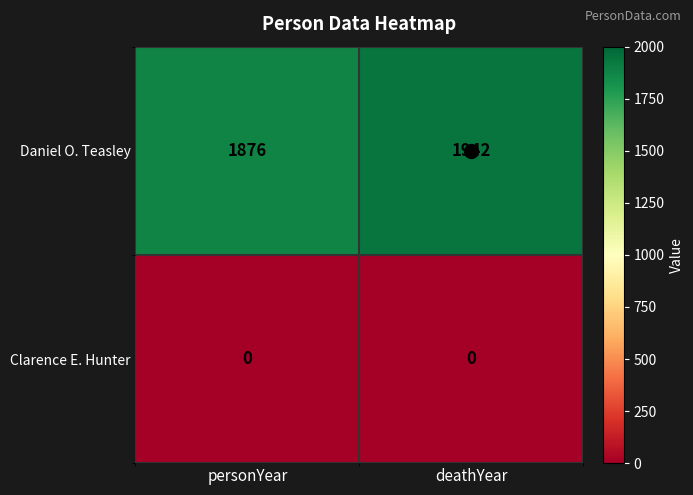

What is the maximum value for Daniel O. Teasley?

1942